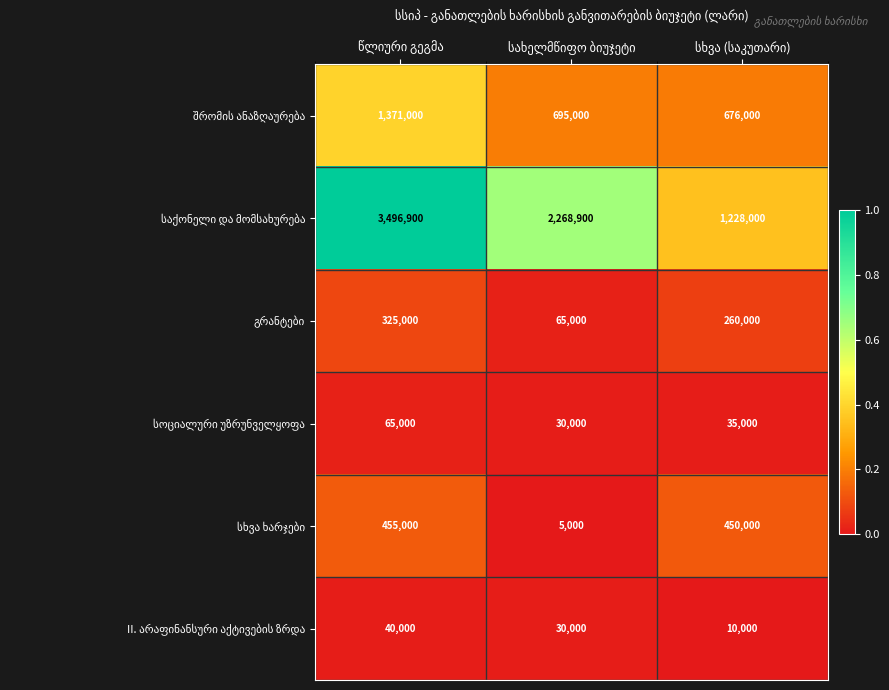

At how many categories does at least one series exceed 1101605?

3